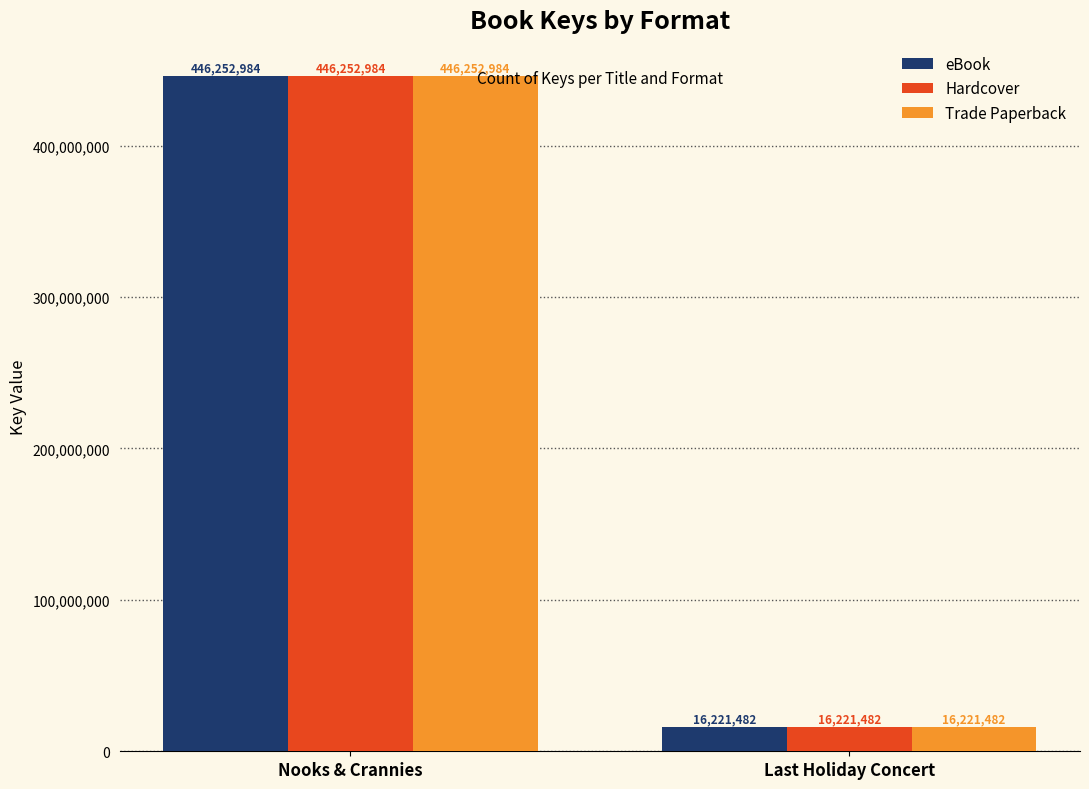

What is the difference between the maximum and minimum values in the eBook series?

430031502